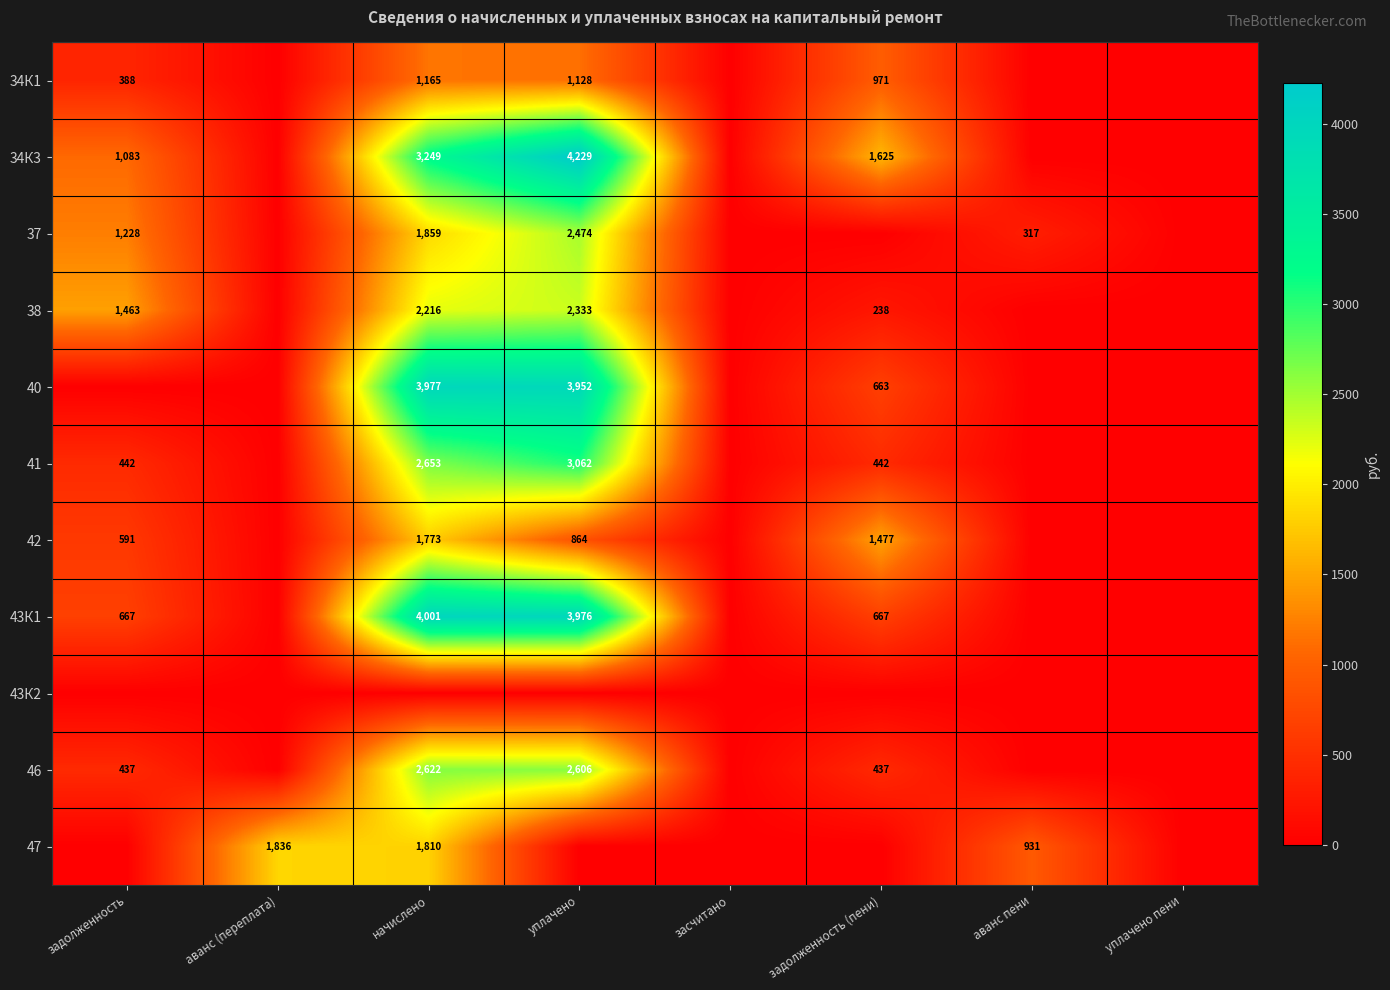

Is it true that 34К3 equals 1083 at задолженность?

True